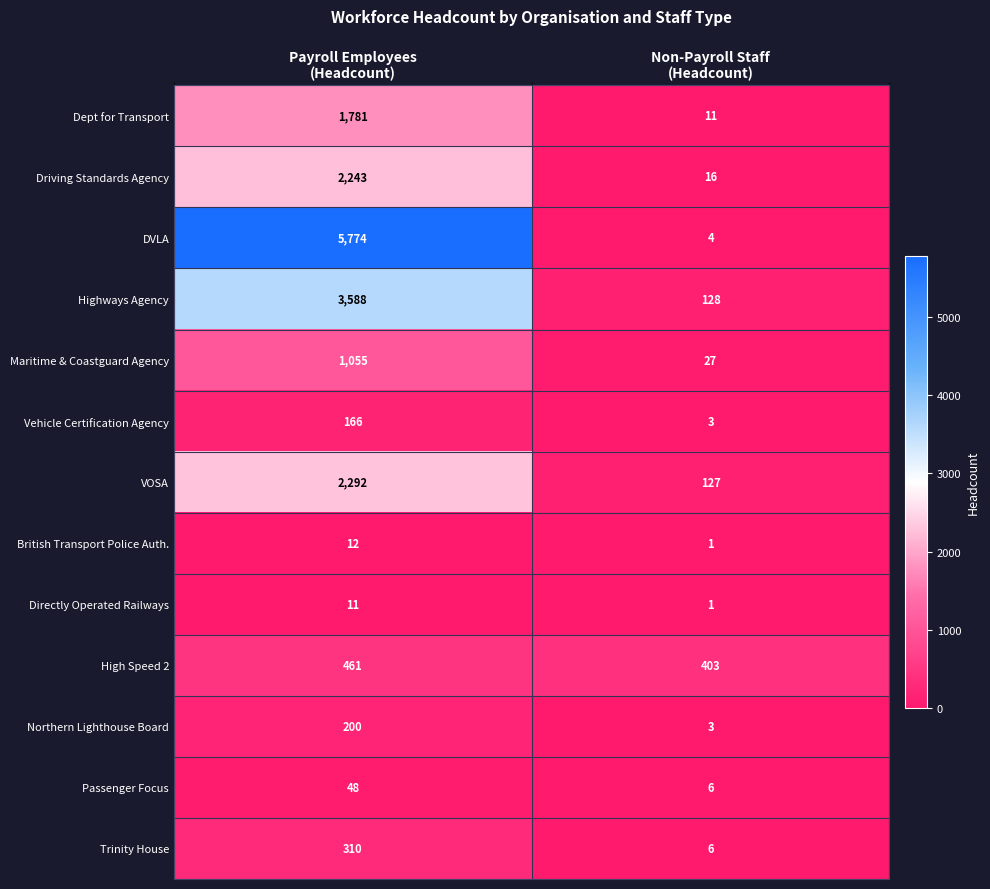

Count the number of categories in the chart.

2